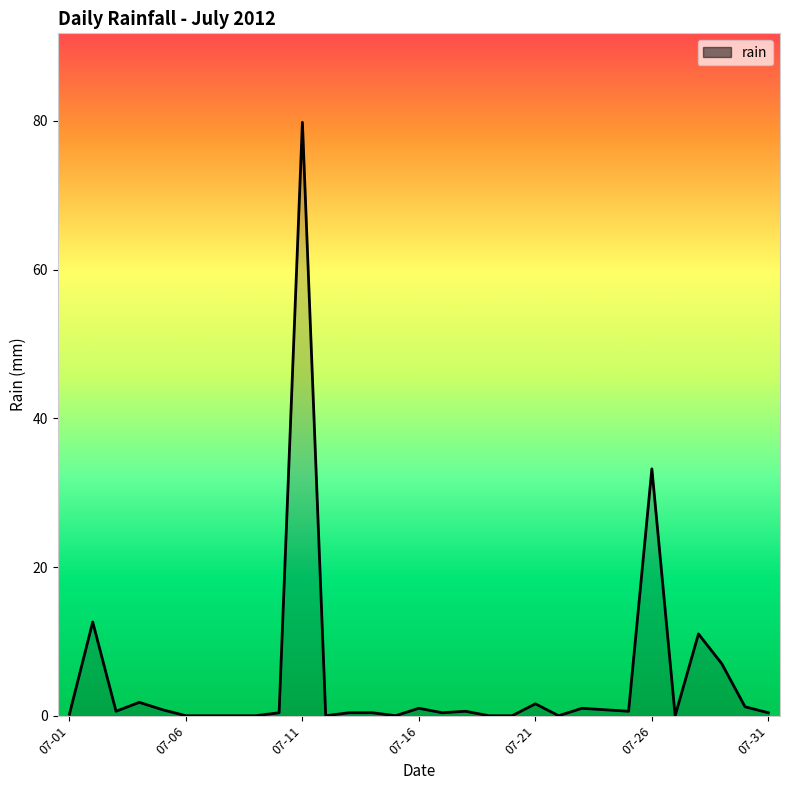

What is the greatest value displayed?

79.8